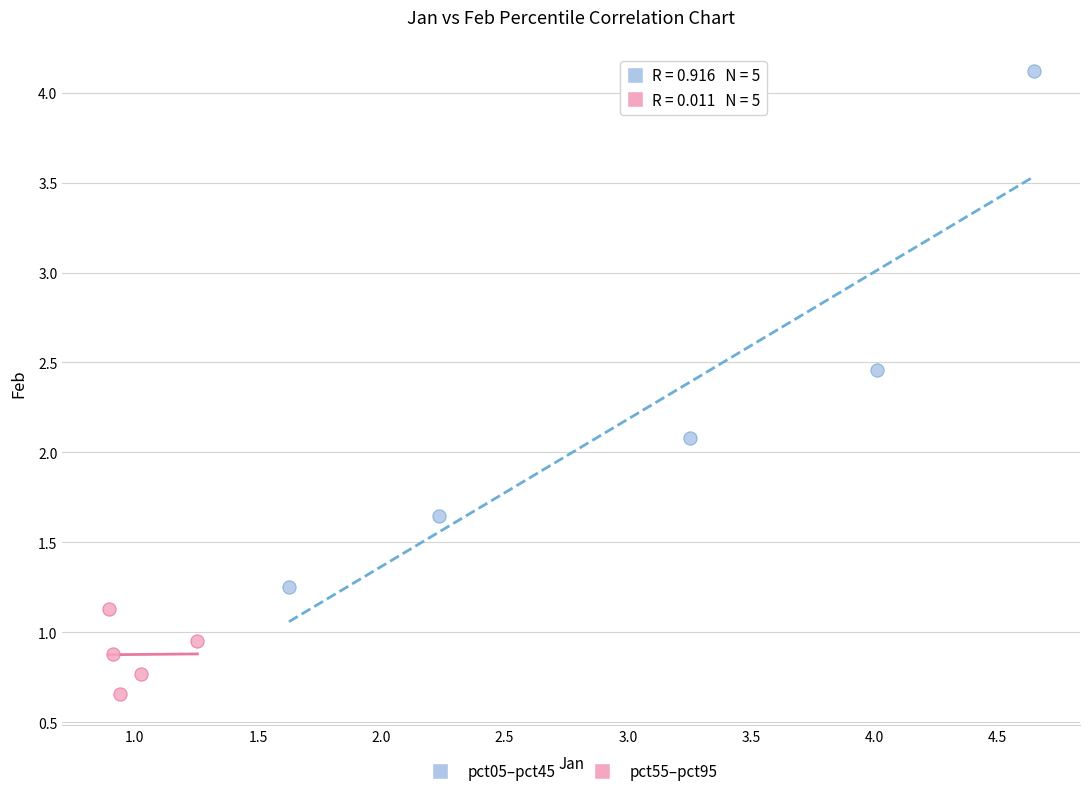

Which series has the widest spread of Y values?

pct05–pct45